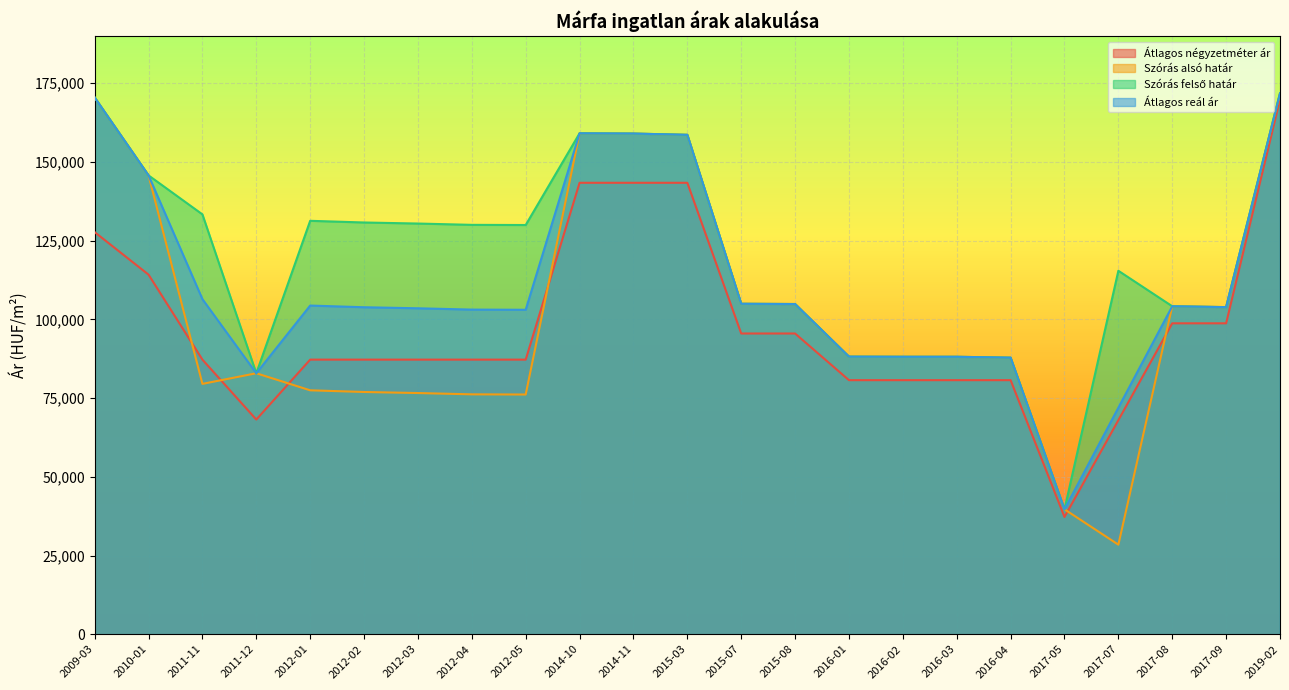

True or false: Átlagos reál ár and Átlagos négyzetméter ár cross at least once.

False